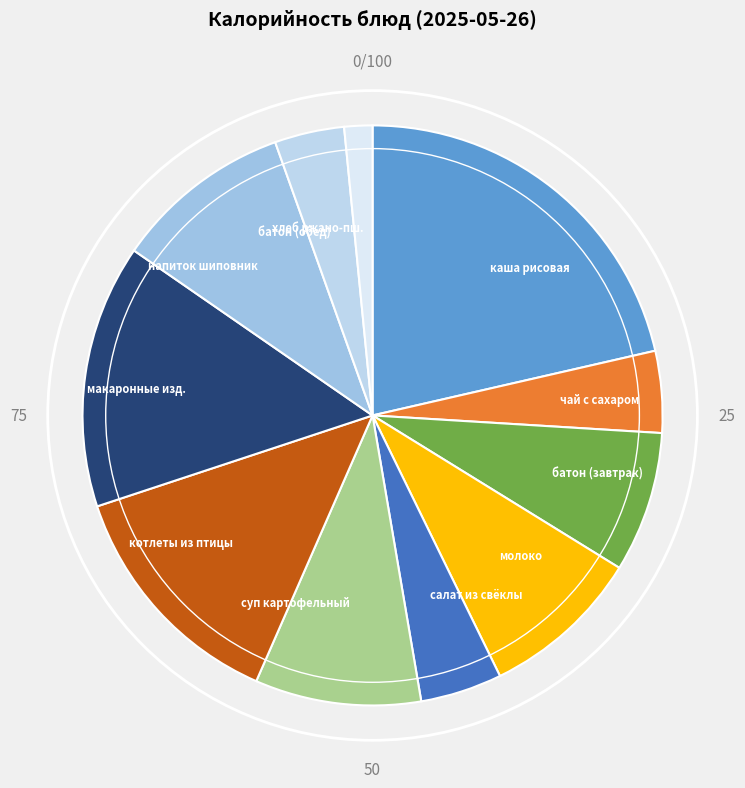

Is it true that каша рисовая is 21% of the pie?

True